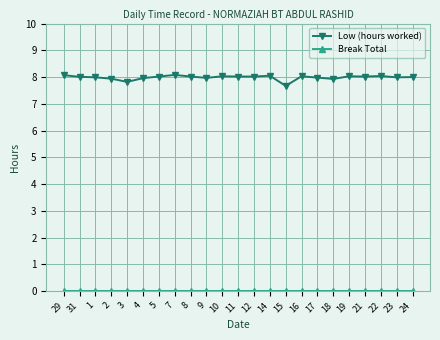

Which series has the largest total across all categories?

Low (hours worked)